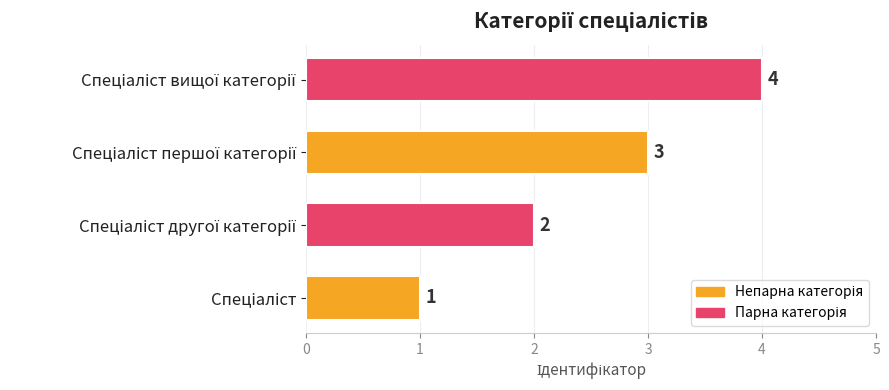

What is the difference between the maximum and minimum values?

3